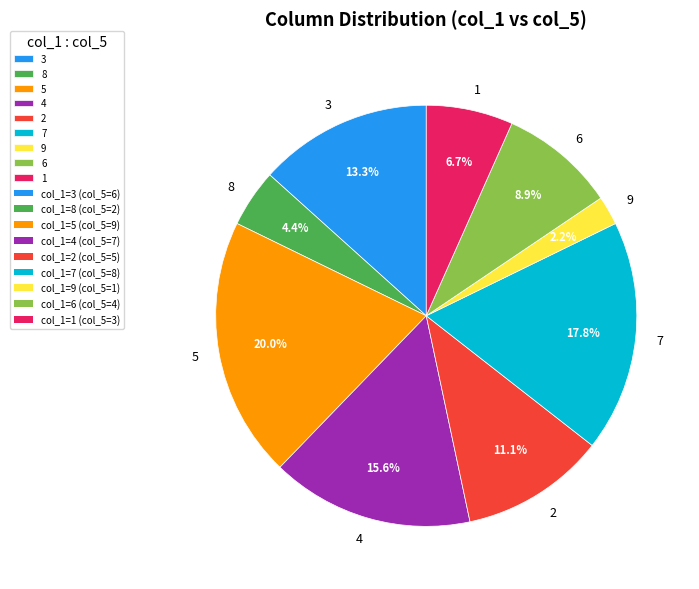

Approximately how many times larger is the value at 6 compared to 1?

1.3